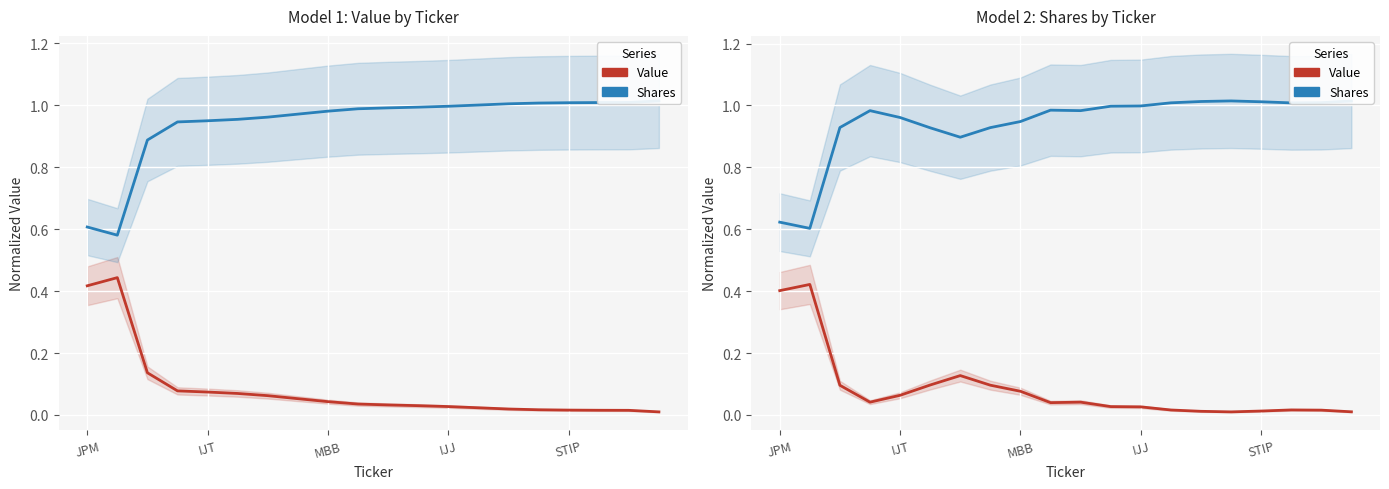

The Shares series shows 0.3 at IJJ. True or false?

False